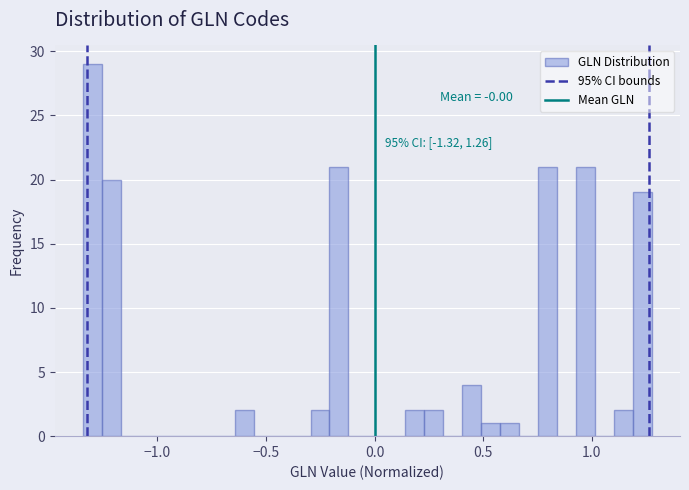

Read against the x-axis, roughly where is the centre of the tallest bar?

-1.30